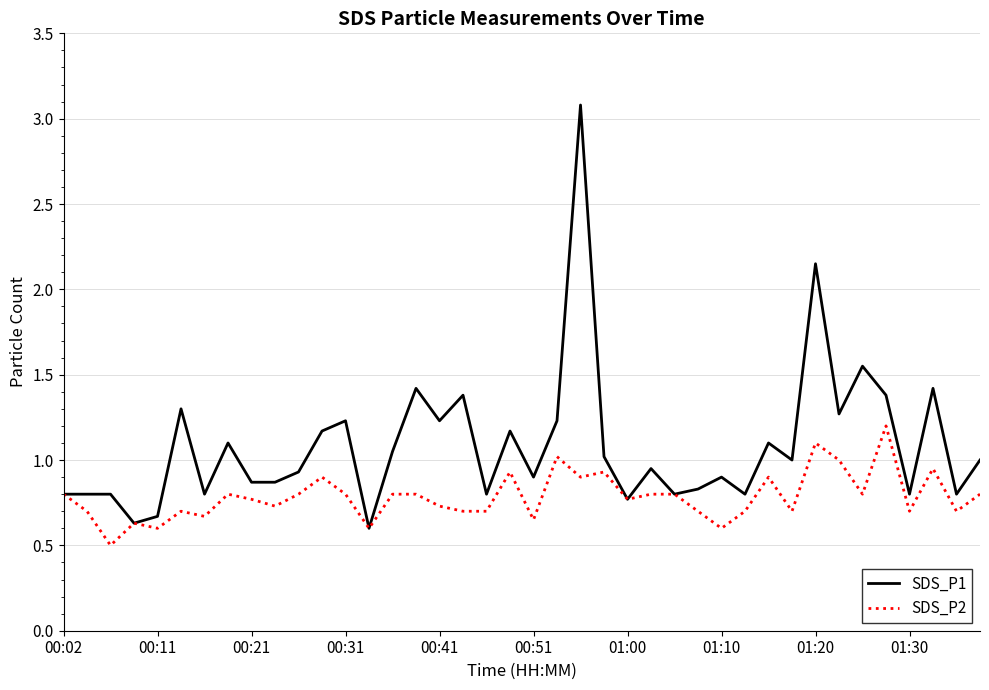

Rank the series by their average value, from highest to lowest.

SDS_P1, SDS_P2